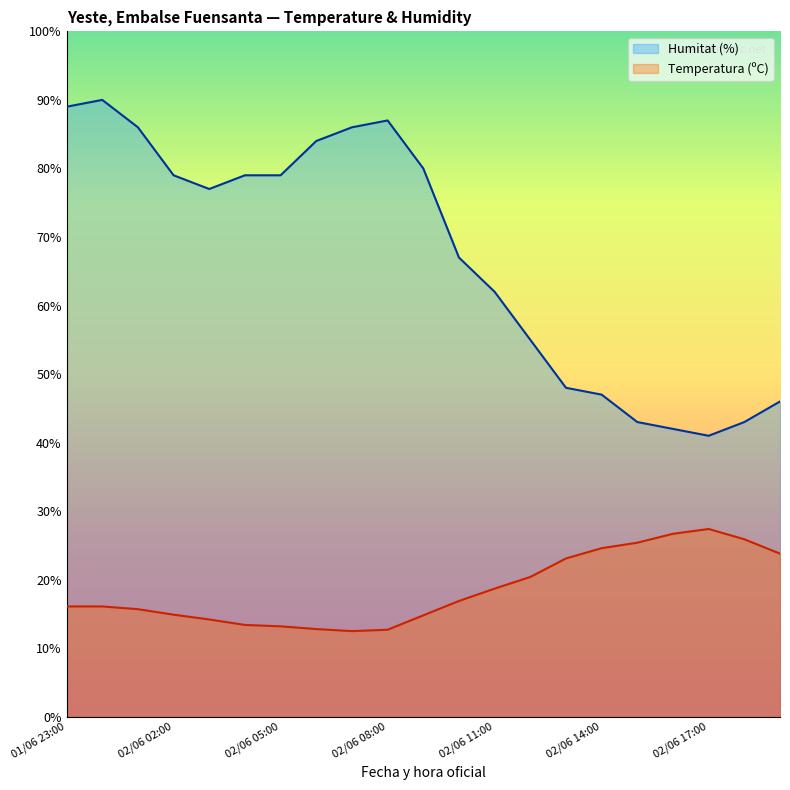

What is the label of the 18th point from the right?

02/06 02:00